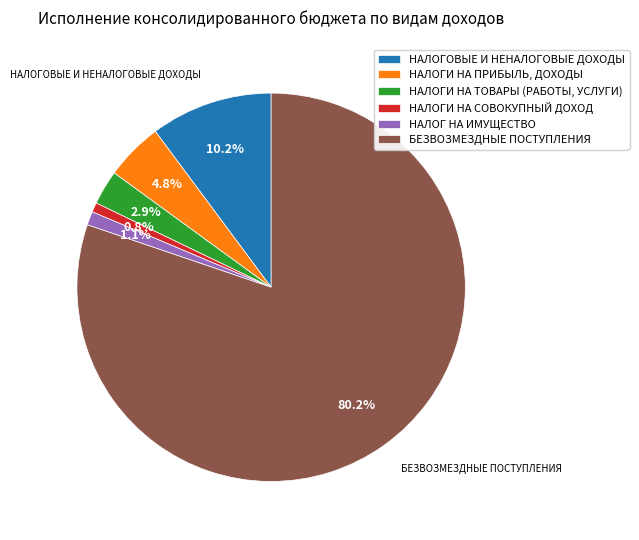

What is the largest slice in the pie chart?

БЕЗВОЗМЕЗДНЫЕ ПОСТУПЛЕНИЯ